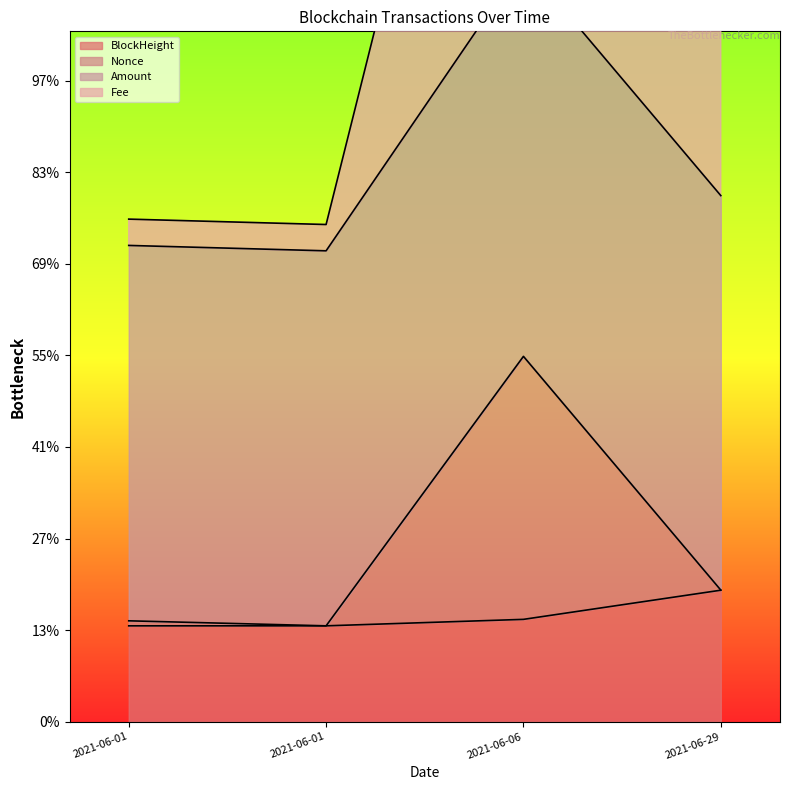

Is the value of Nonce at 2021-06-29 greater than the value of BlockHeight at 2021-06-01?

Yes